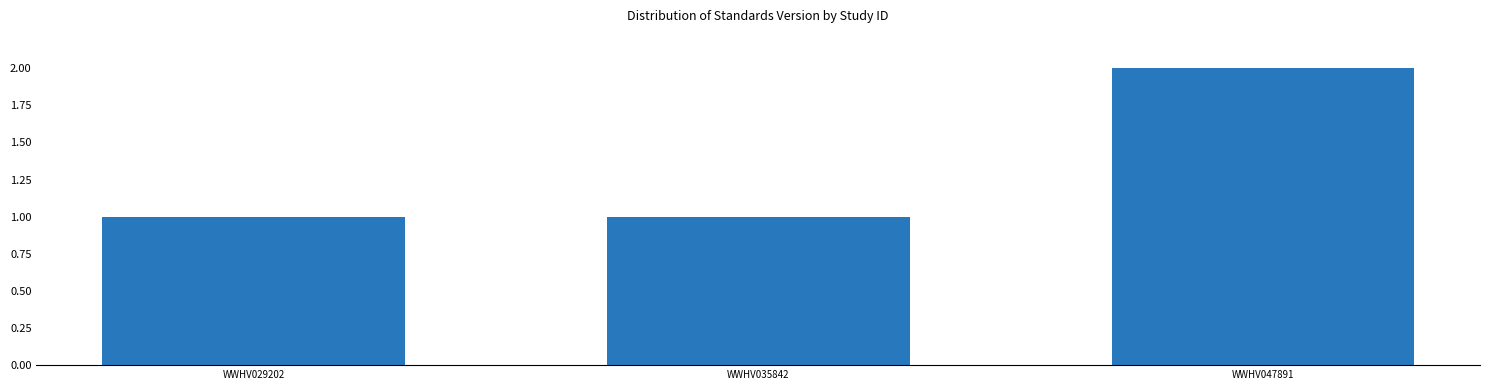

Count the values in the range 1 to 2.

3